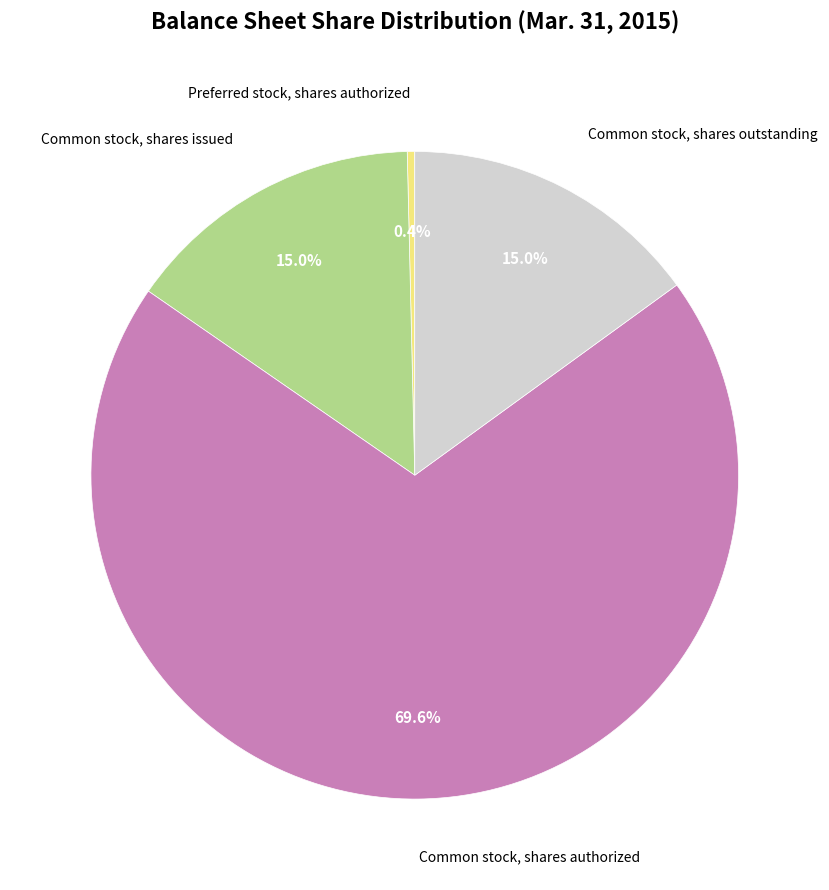

What is the majority slice?

Common stock, shares authorized